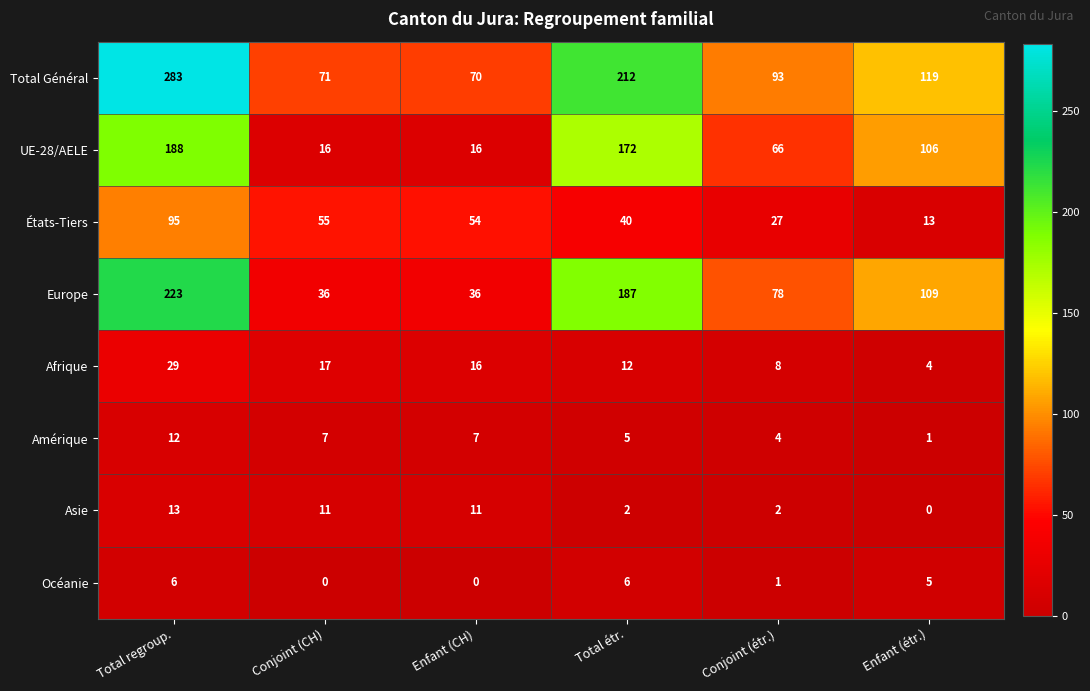

What is the sum of all Total Général values?

848